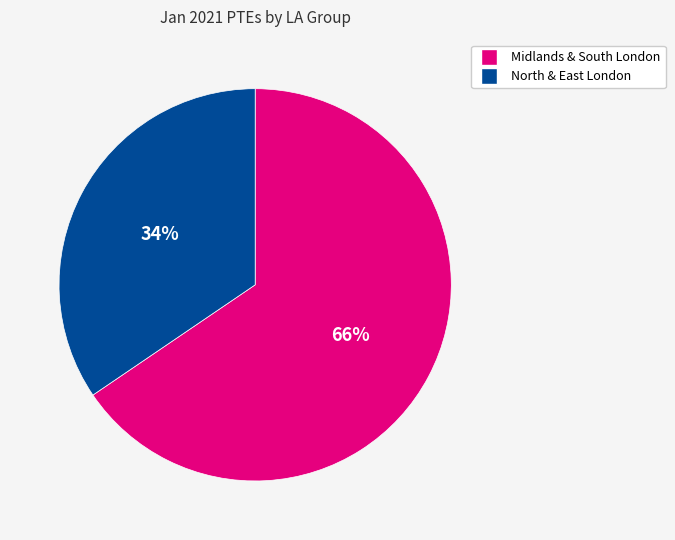

Is there any slice that represents more than half of the pie?

Yes